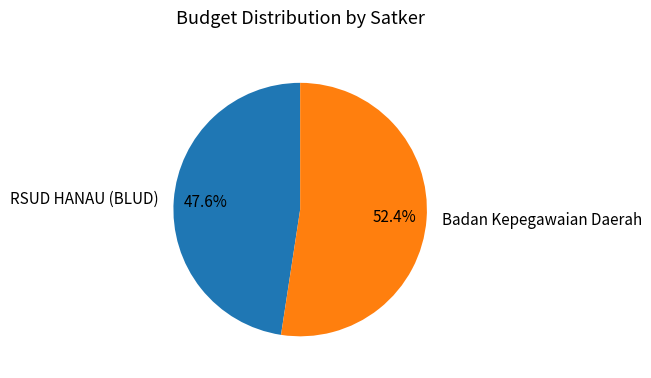

Rank the categories by value from highest to lowest.

Badan Kepegawaian Daerah, RSUD HANAU (BLUD)